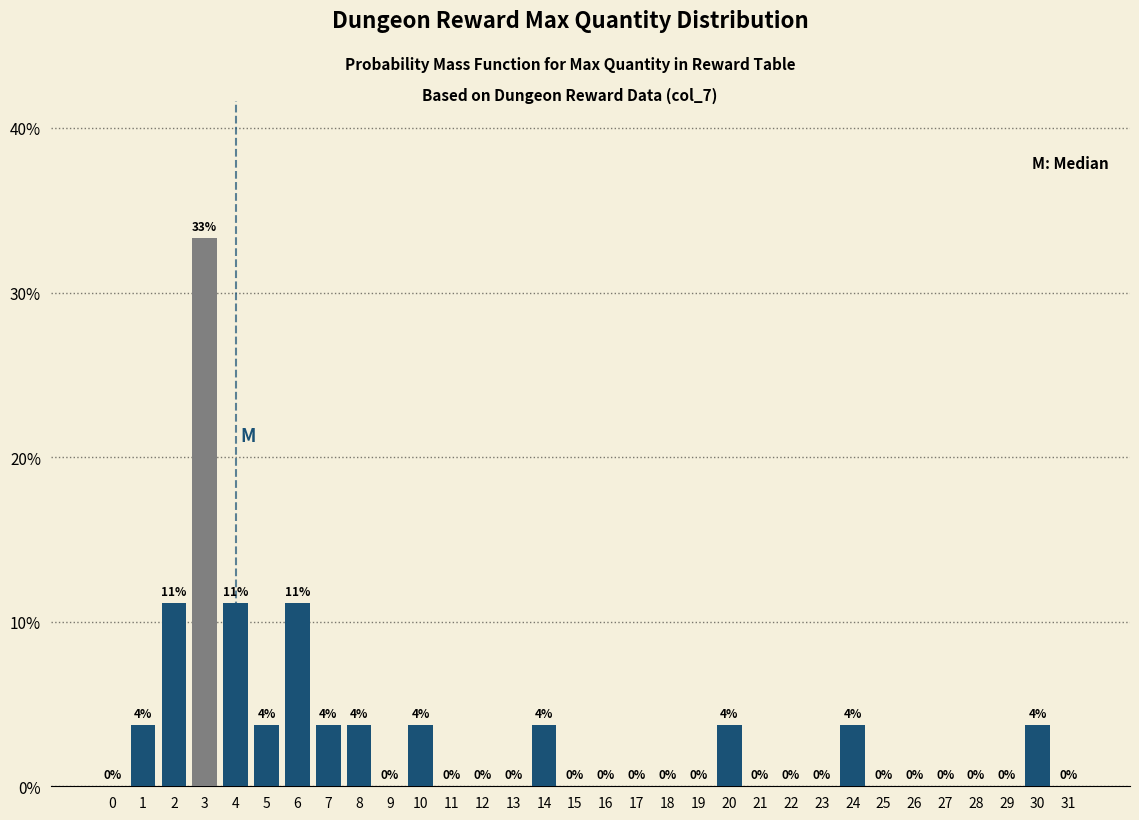

What is the approximate value at 4?

11.1